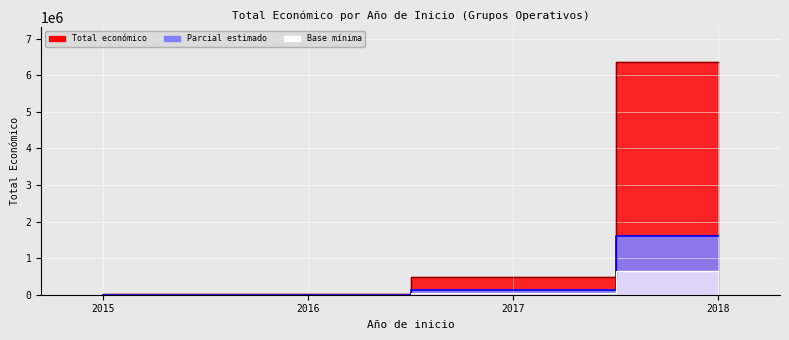

What is the difference between the maximum and second lowest values in the Parcial línea series?

1586354.2